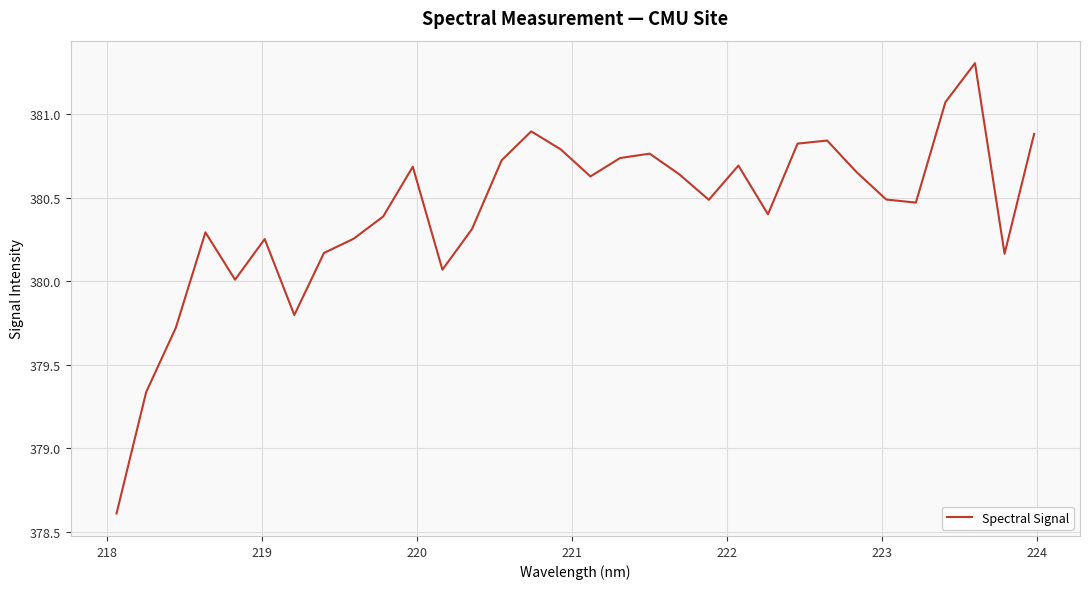

What is the smallest value displayed?

378.6